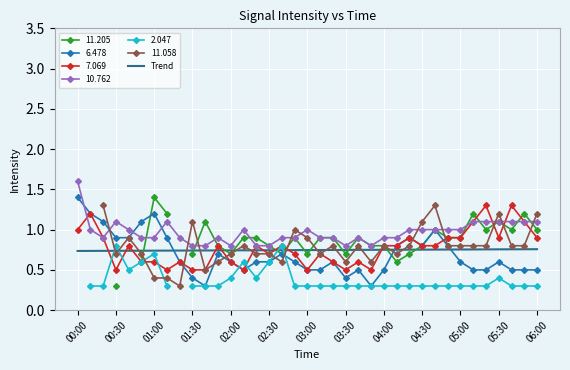

After their last crossing, which series has the higher values: Trend or 6.478?

Trend